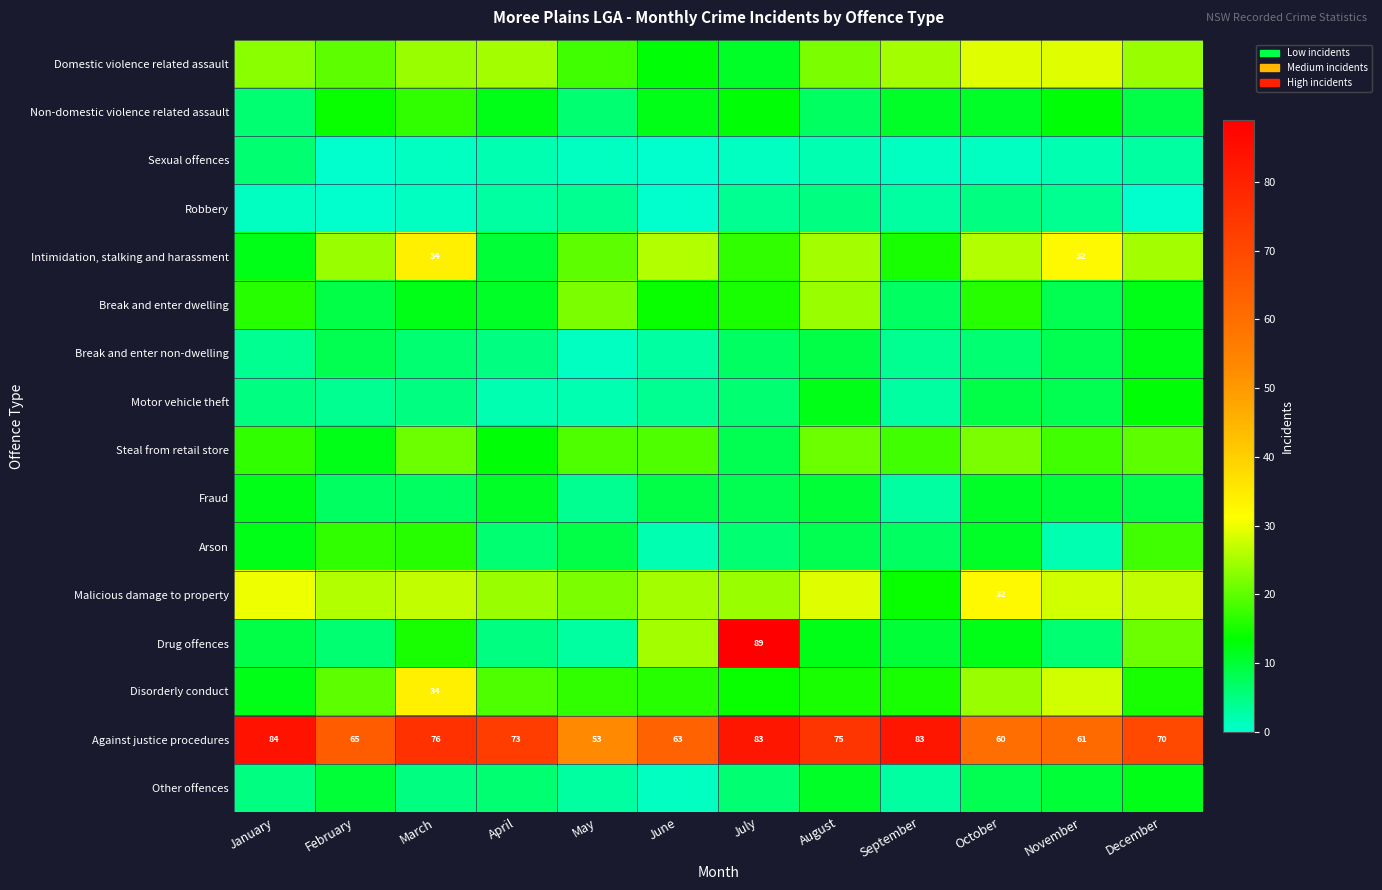

What is the total value across all series at August?

287